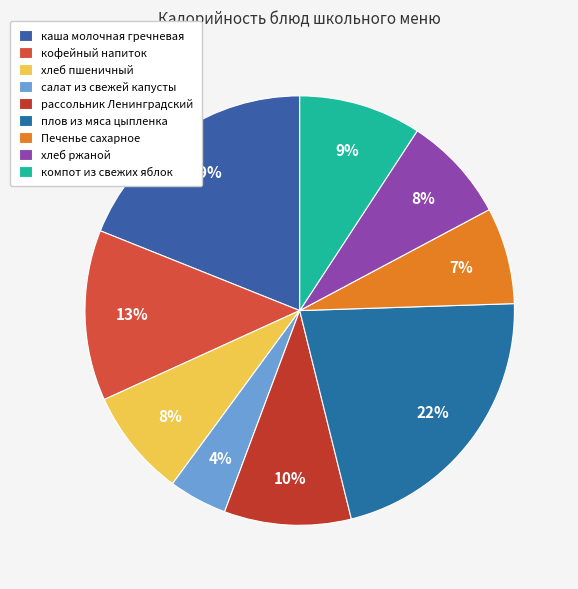

What portion of the pie excludes плов из мяса цыпленка?

78.4%